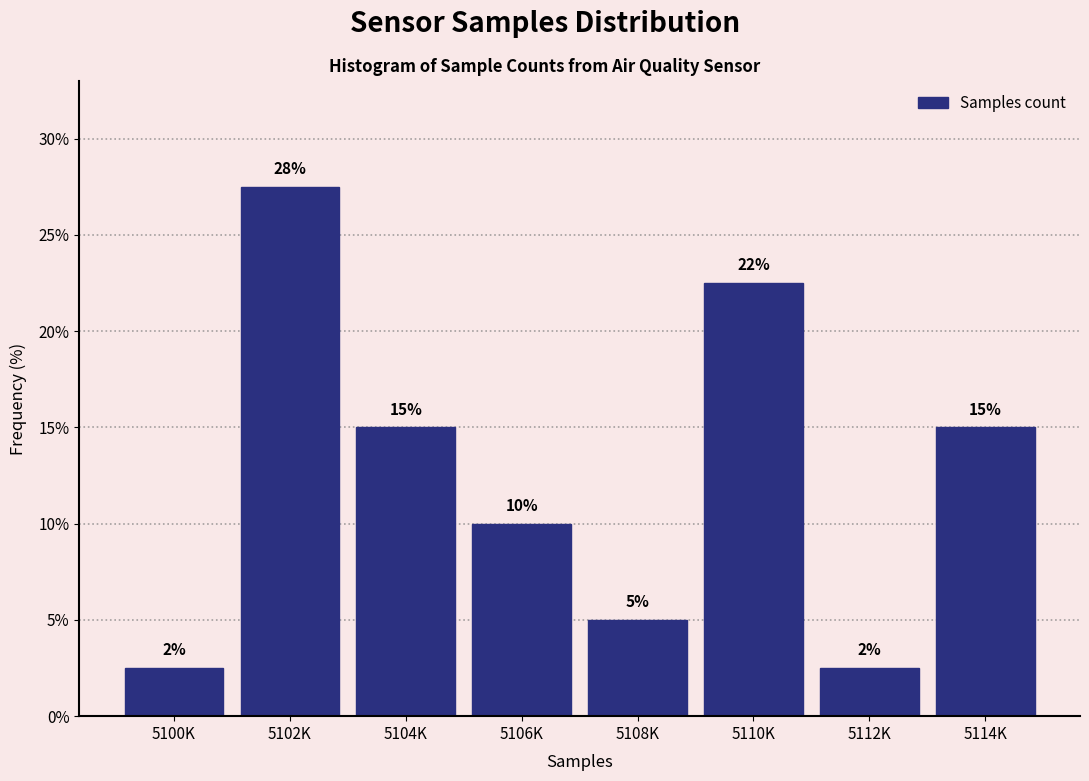

The value at 5106K is 10.0. True or false?

True